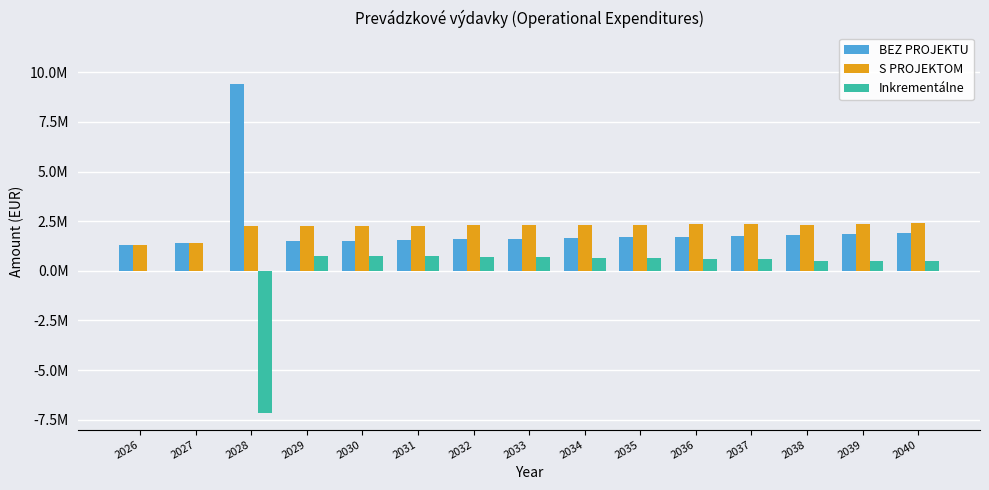

What are all the series names shown in the legend?

BEZ PROJEKTU, S PROJEKTOM, Inkrementálne